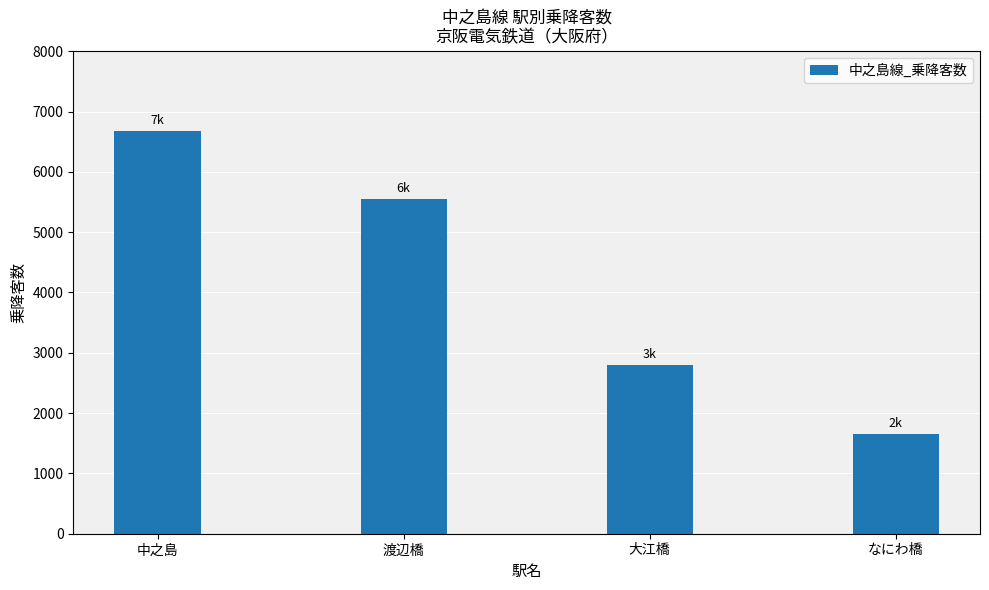

Between なにわ橋 and 渡辺橋, which is larger?

渡辺橋